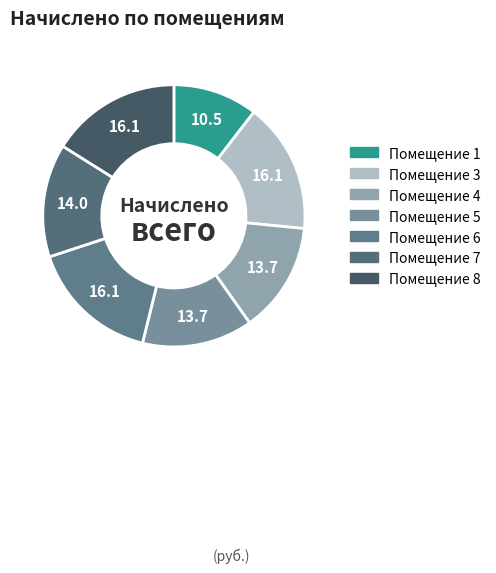

What is the largest slice in the pie chart?

3